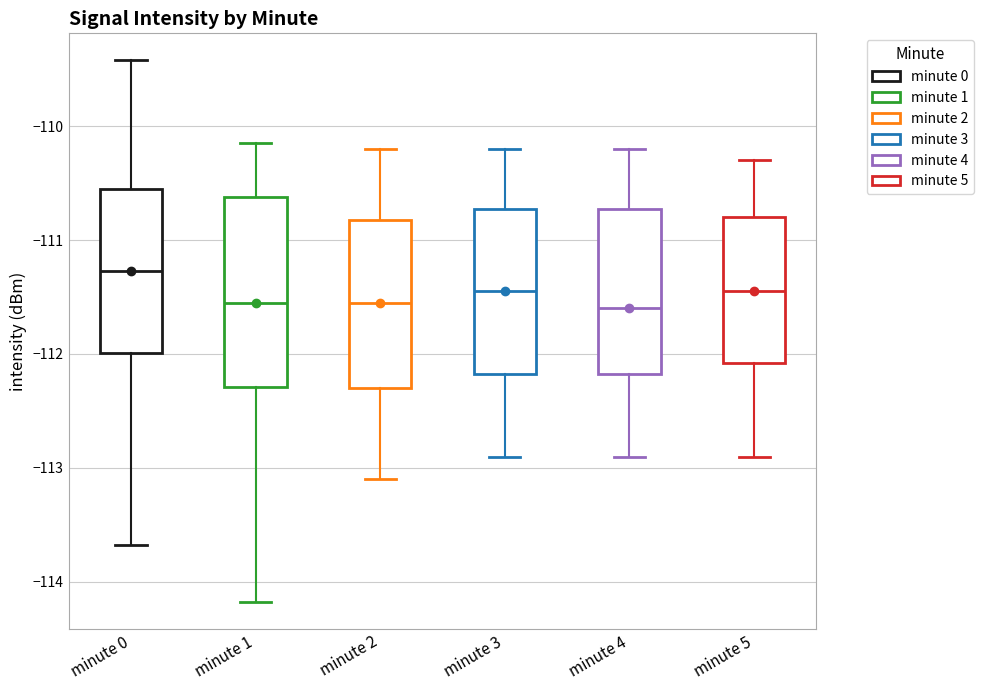

Where is the lower edge of the box for minute 2 on the y-axis? The values are not printed on the chart, so give them approximately, as read against the axis.

-112.3